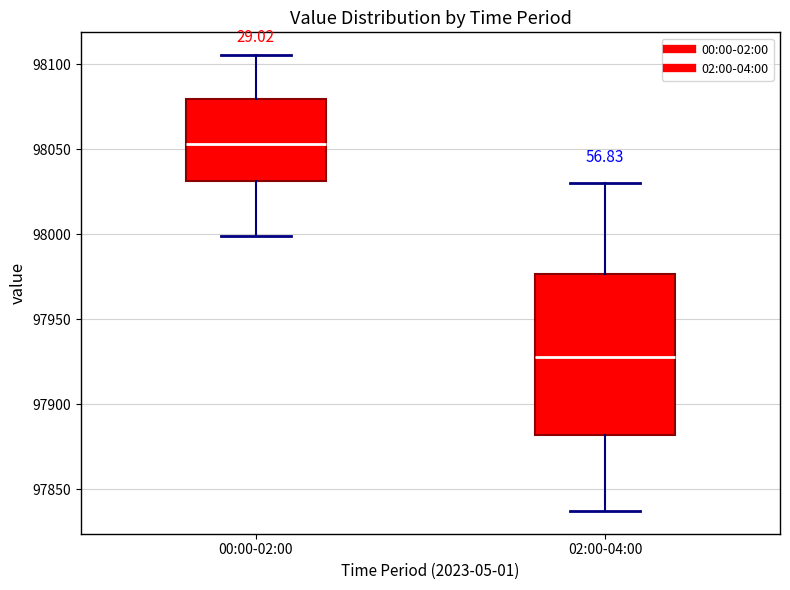

Which box has the highest median line?

00:00-02:00